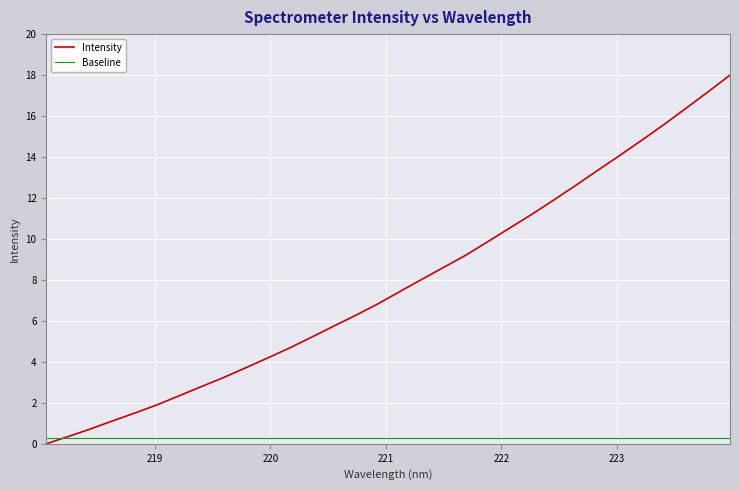

What is the difference between the maximum and minimum values in the Intensity series?

18.0